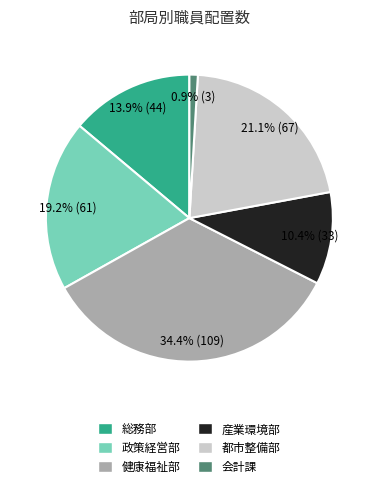

True or false: 総務部 accounts for 21% of the total.

False